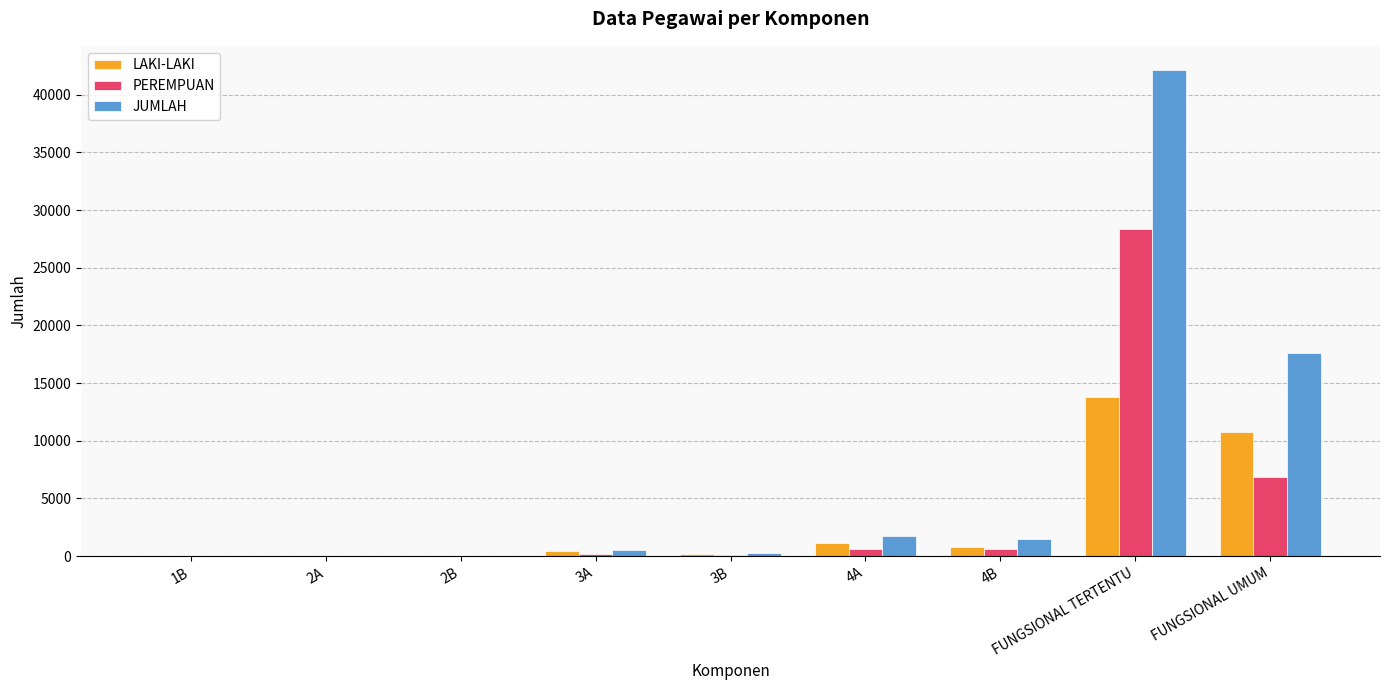

How many groups of bars are there?

9